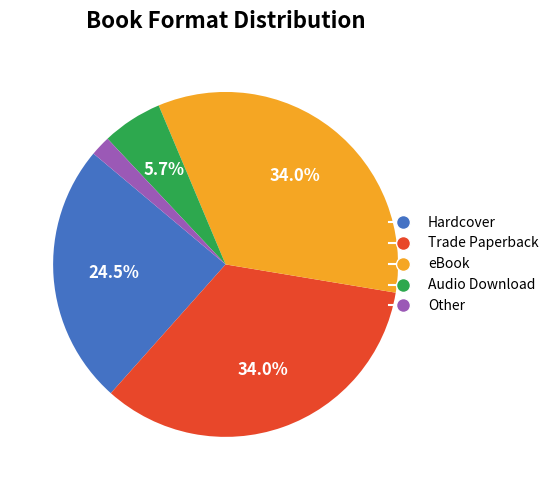

Approximately how many times larger is the value at eBook compared to Audio Download?

6.0